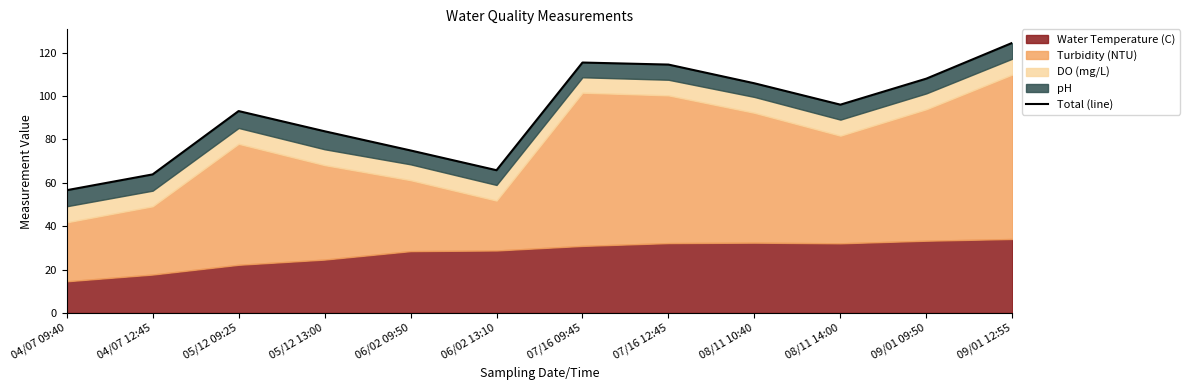

List the labels in order of value, largest first.

09/01 12:55, 07/16 09:45, 07/16 12:45, 09/01 09:50, 08/11 10:40, 08/11 14:00, 05/12 09:25, 05/12 13:00, 06/02 09:50, 06/02 13:10, 04/07 12:45, 04/07 09:40